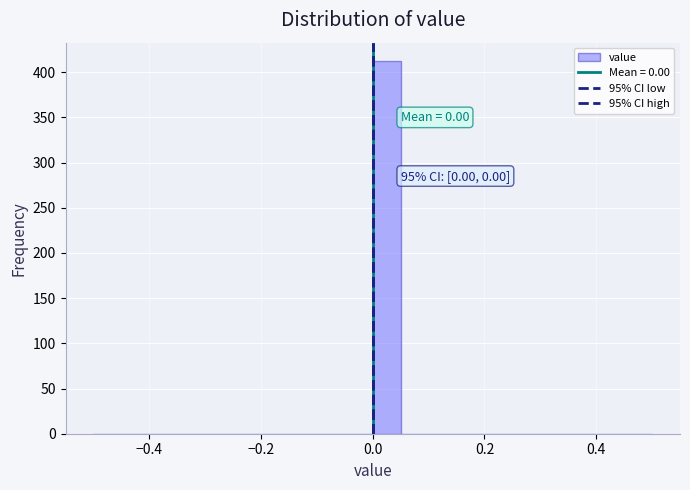

Around what value on the x-axis is the tallest bar? Give the approximate position of its centre, as read against the axis.

0.02